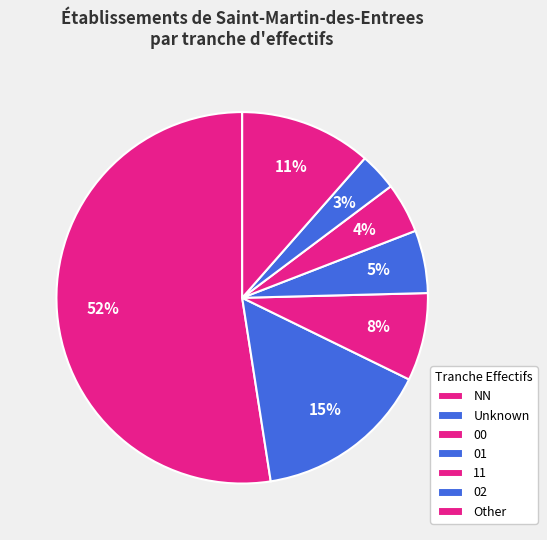

Count the number of slices in the pie.

7